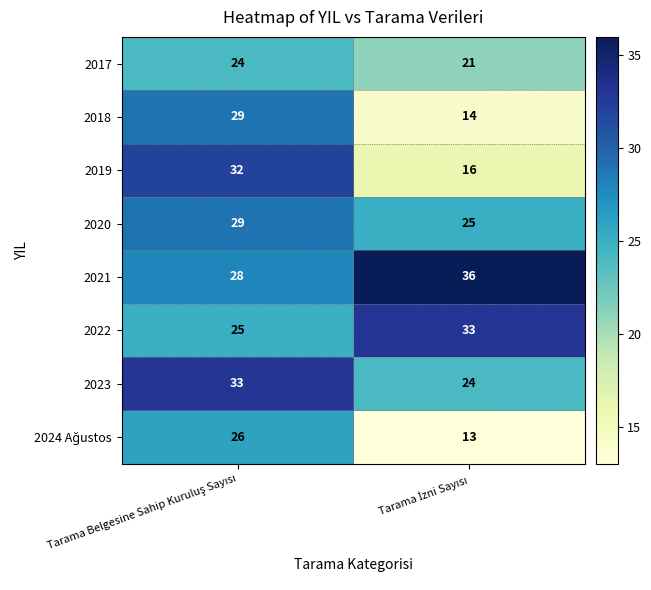

Which series has the widest spread of values?

2019